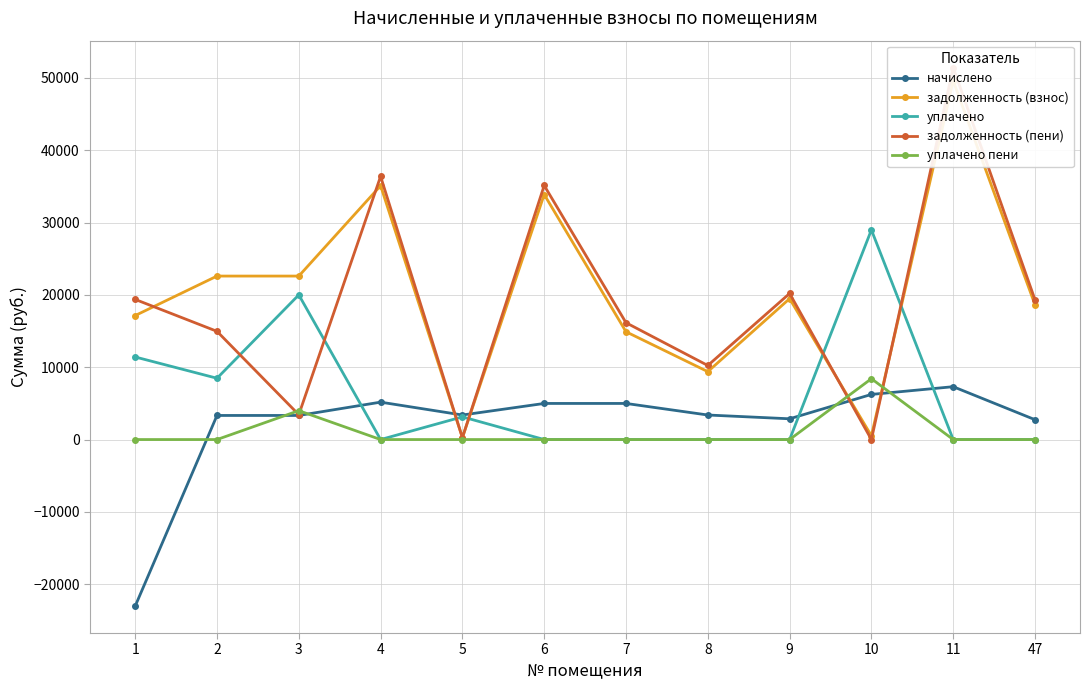

Which category has the highest value in the начислено series?

11